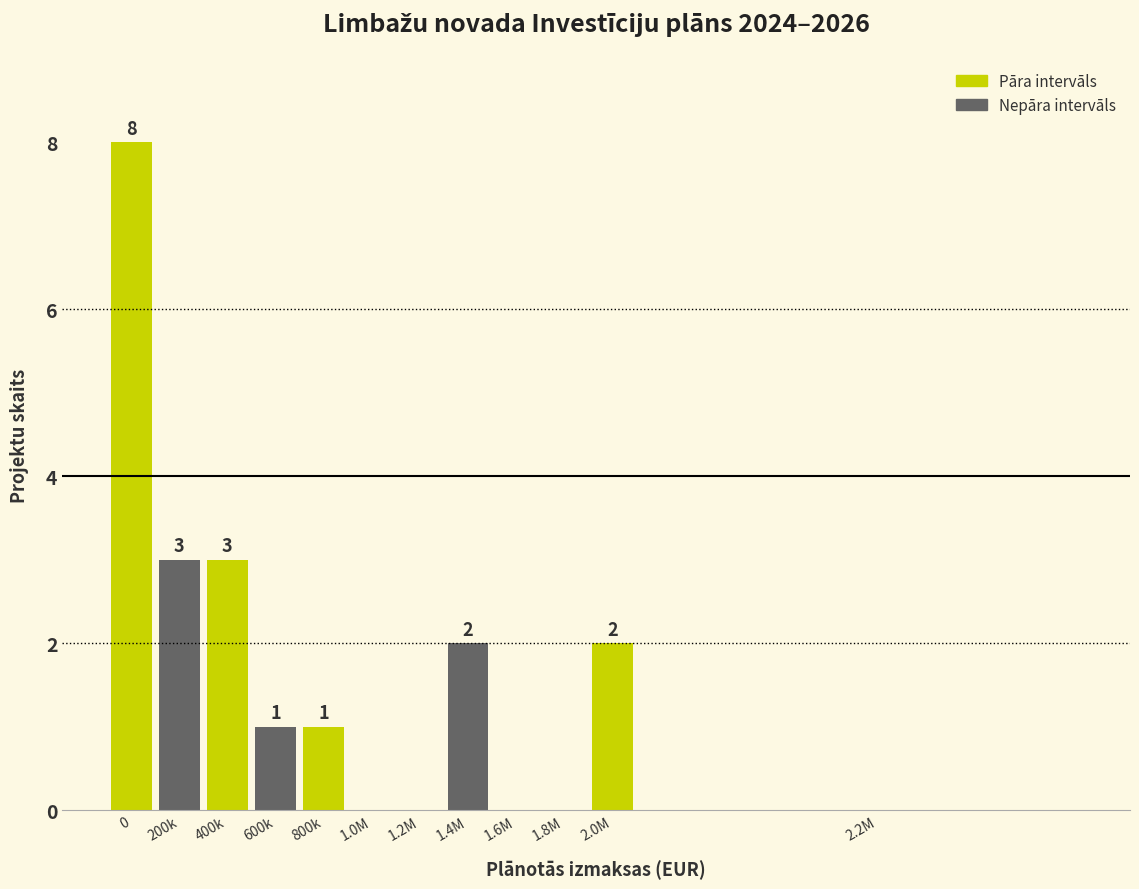

Reading left to right, what are all the values shown in this chart?

0=8	200k=3	400k=3	600k=1	800k=1	1.0M=0	1.2M=0	1.4M=2	1.6M=0	1.8M=0	2.0M=2	2.2M=0